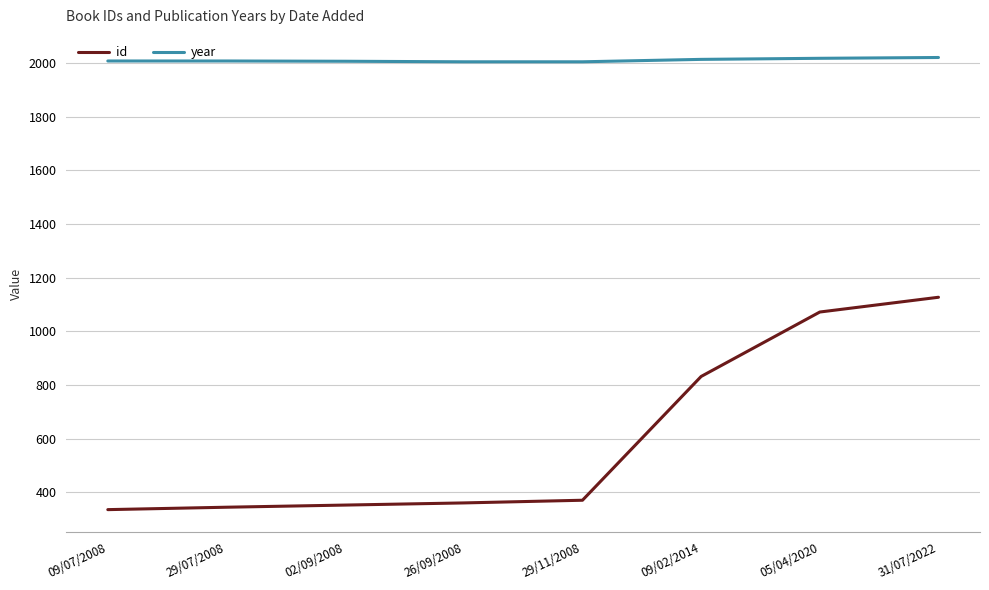

Rank the series by their average value, from lowest to highest.

id, year